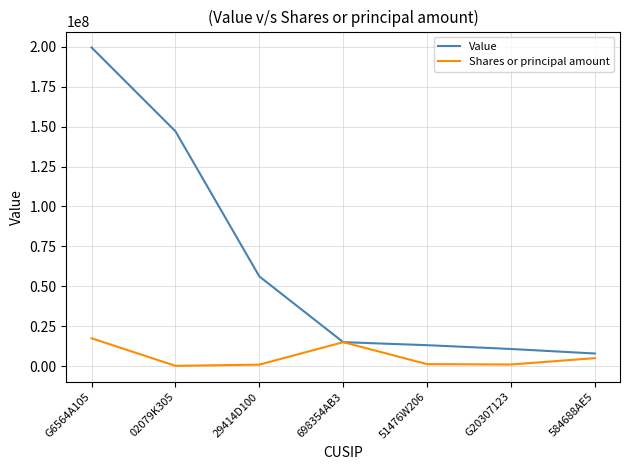

List the series in order of their peak value, highest first.

Value, Shares or principal amount